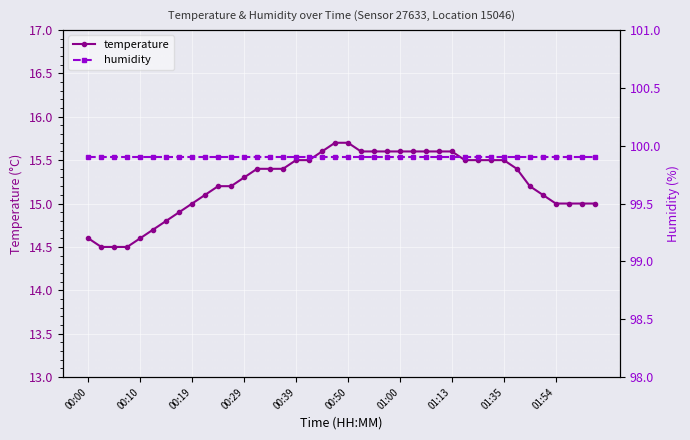

What is the minimum value for temperature?

14.5